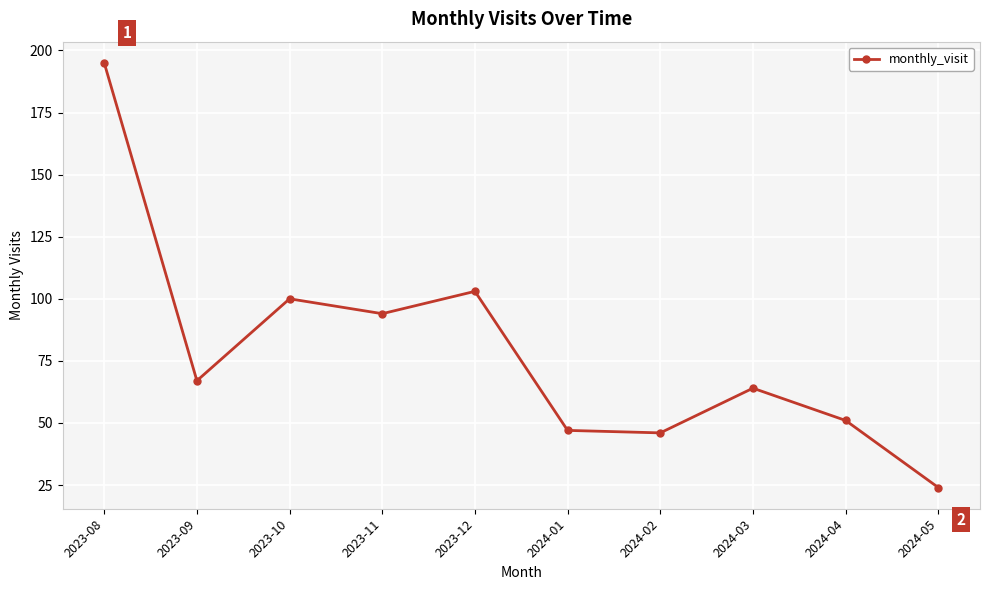

What is the ratio of the value at 2023-10 to the value at 2023-11?

1.1